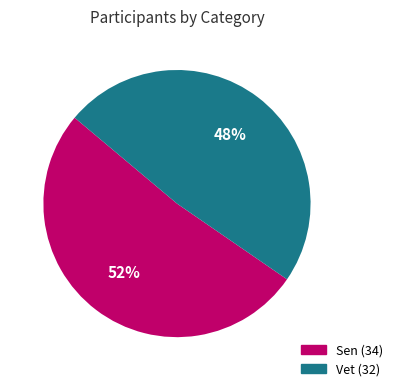

Does any single category account for the majority?

Yes